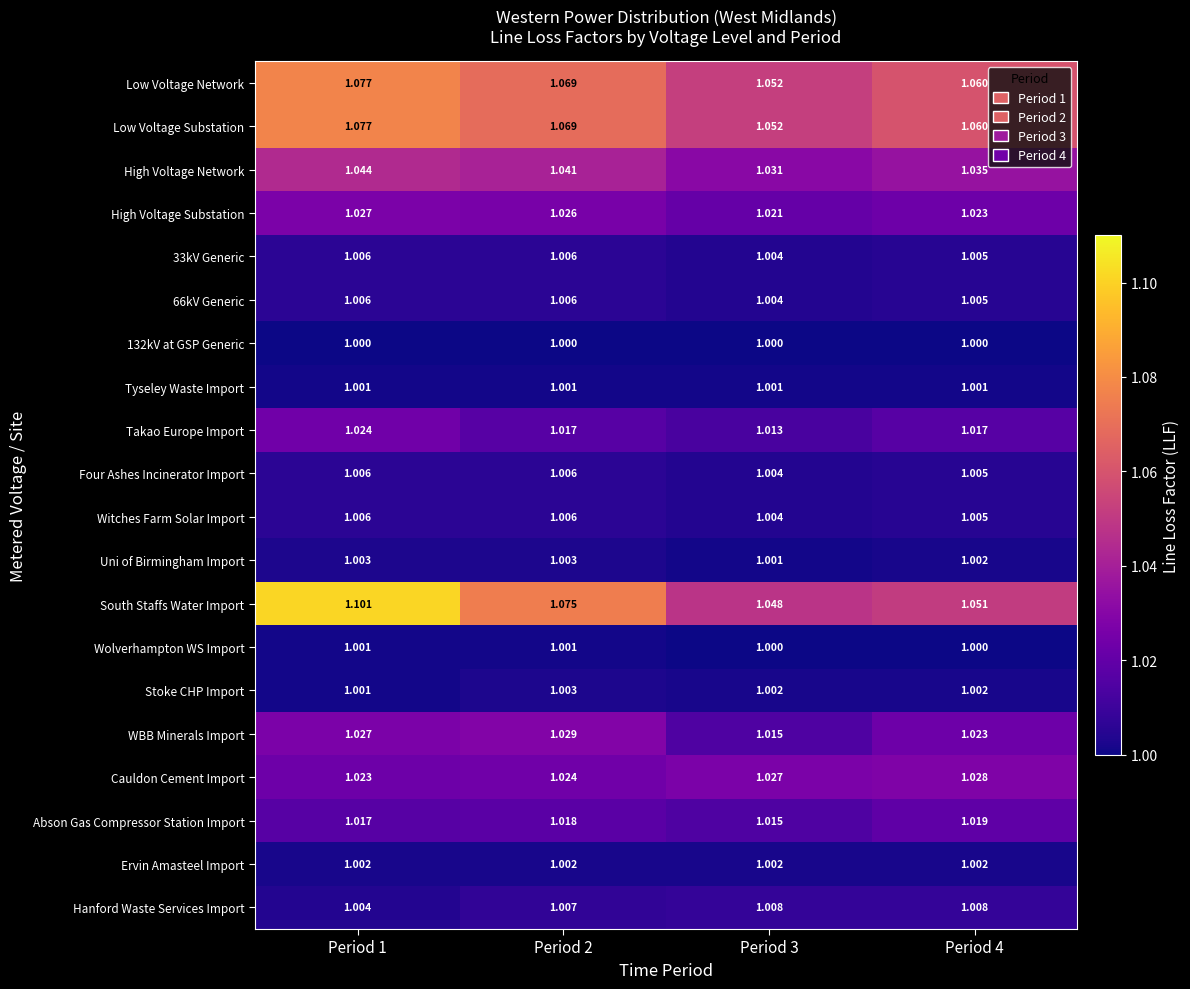

Between Period 2 and Period 4, which series saw the biggest shift?

South Staffs Water Import